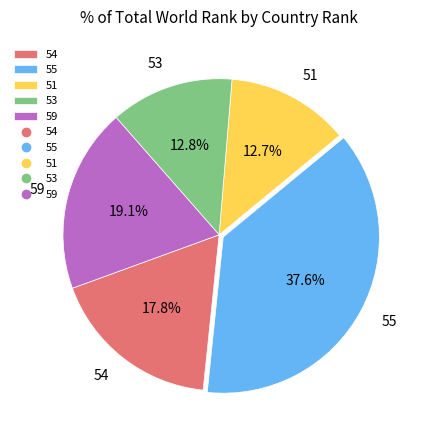

Does 53 represent more than half of the total?

No